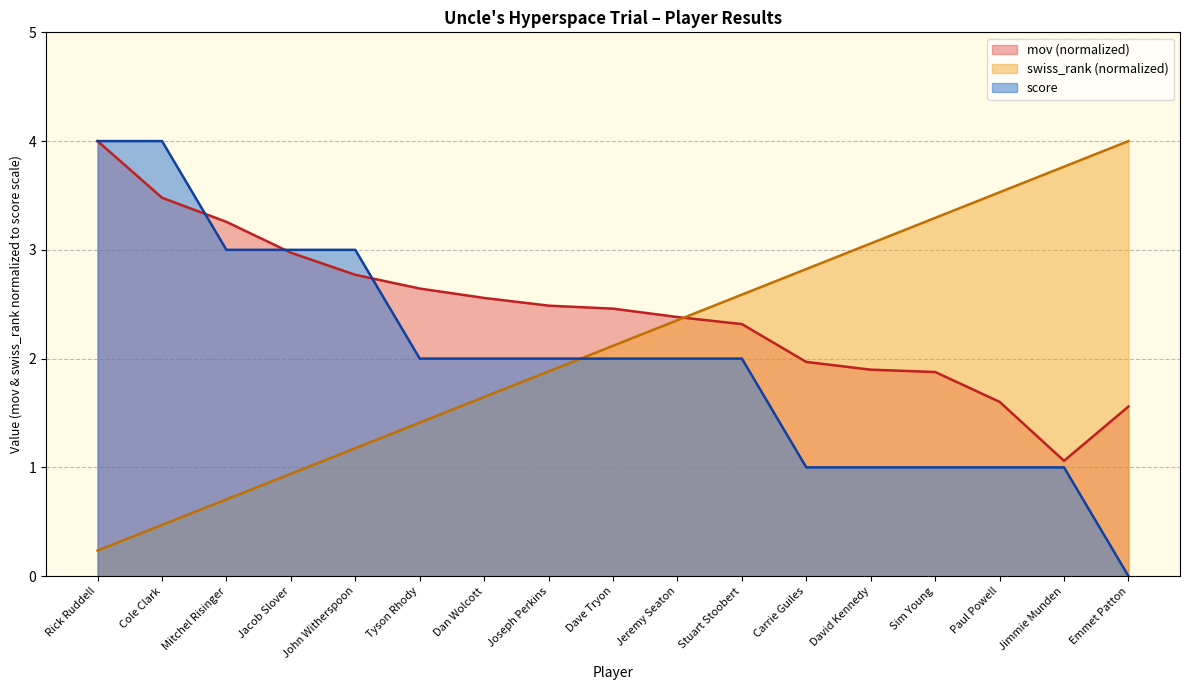

What is the label of the 12th point from the left?

Carrie Guiles